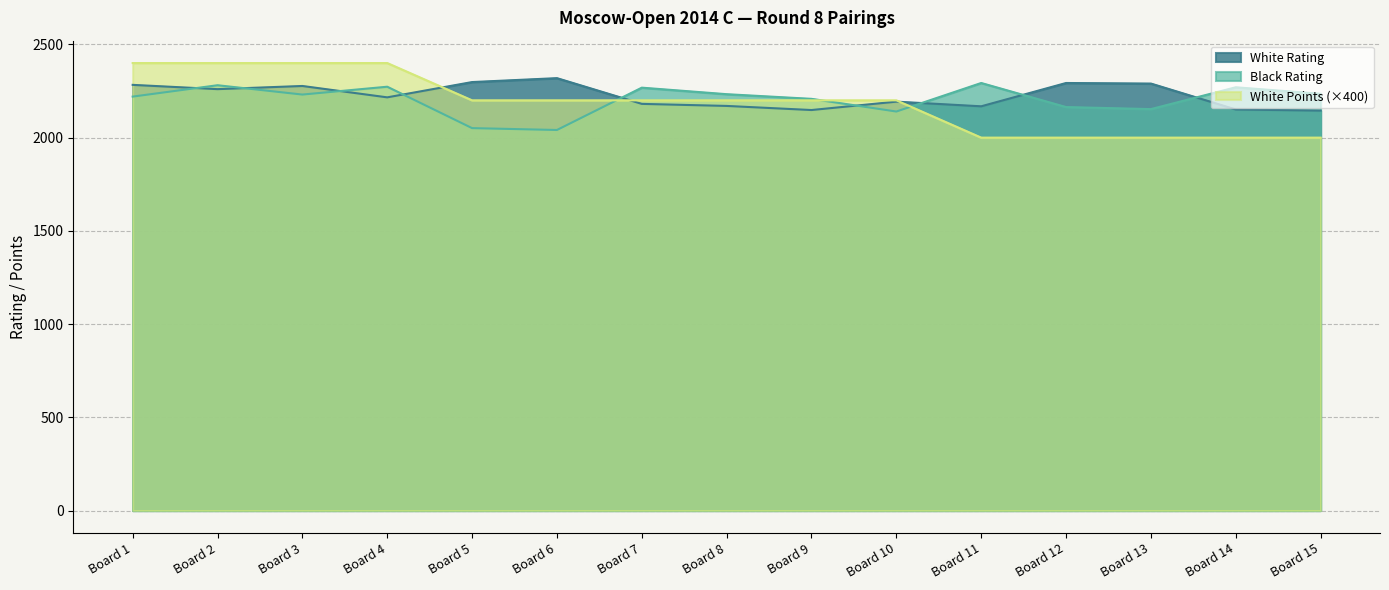

What is the lowest value of the White Points (×400) series?

2000